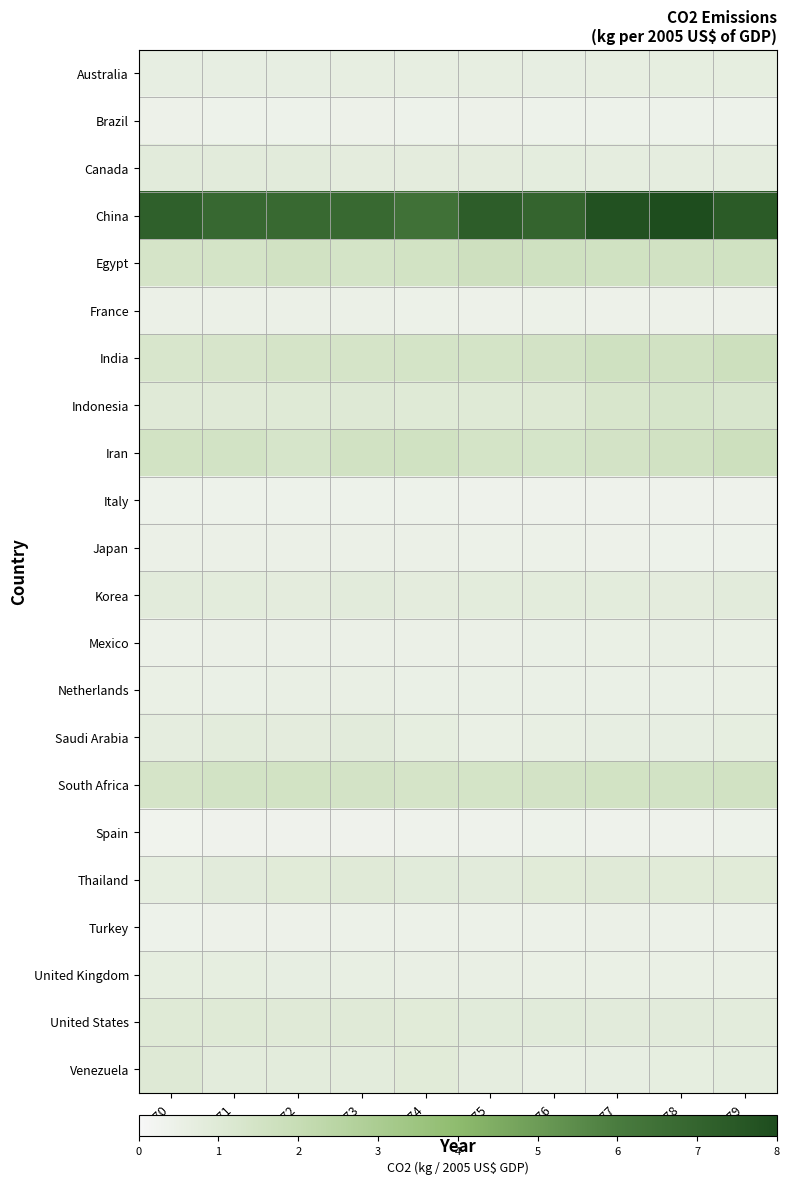

At which category is the sum across all series the highest?

1978